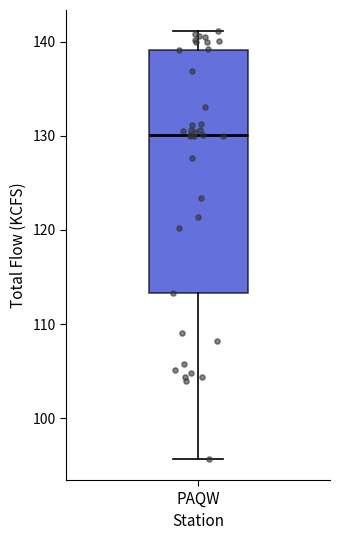

Transcribe this box plot: give where the median line is, the range the box spans, and where the two whiskers end, as read against the y-axis. The values are not printed on the chart, so give them approximately, as read against the axis.

median 130, box 113 to 139, whiskers 96 to 141